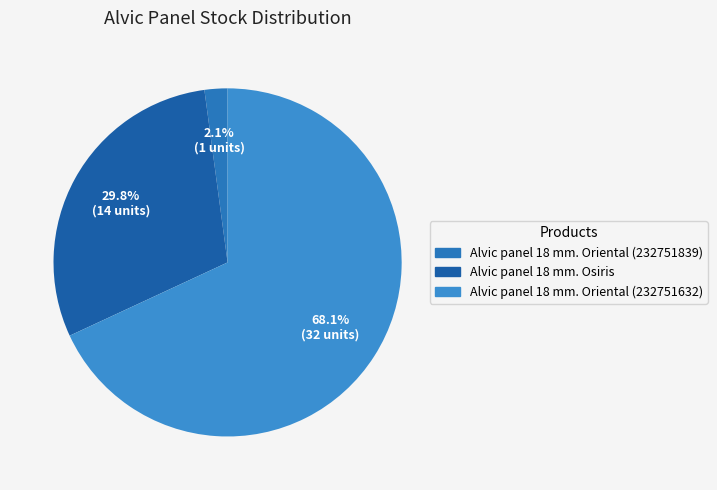

What is the total percentage of Alvic panel 18 mm. Osiris and Alvic panel 18 mm. Oriental (232751839)?

31.9%